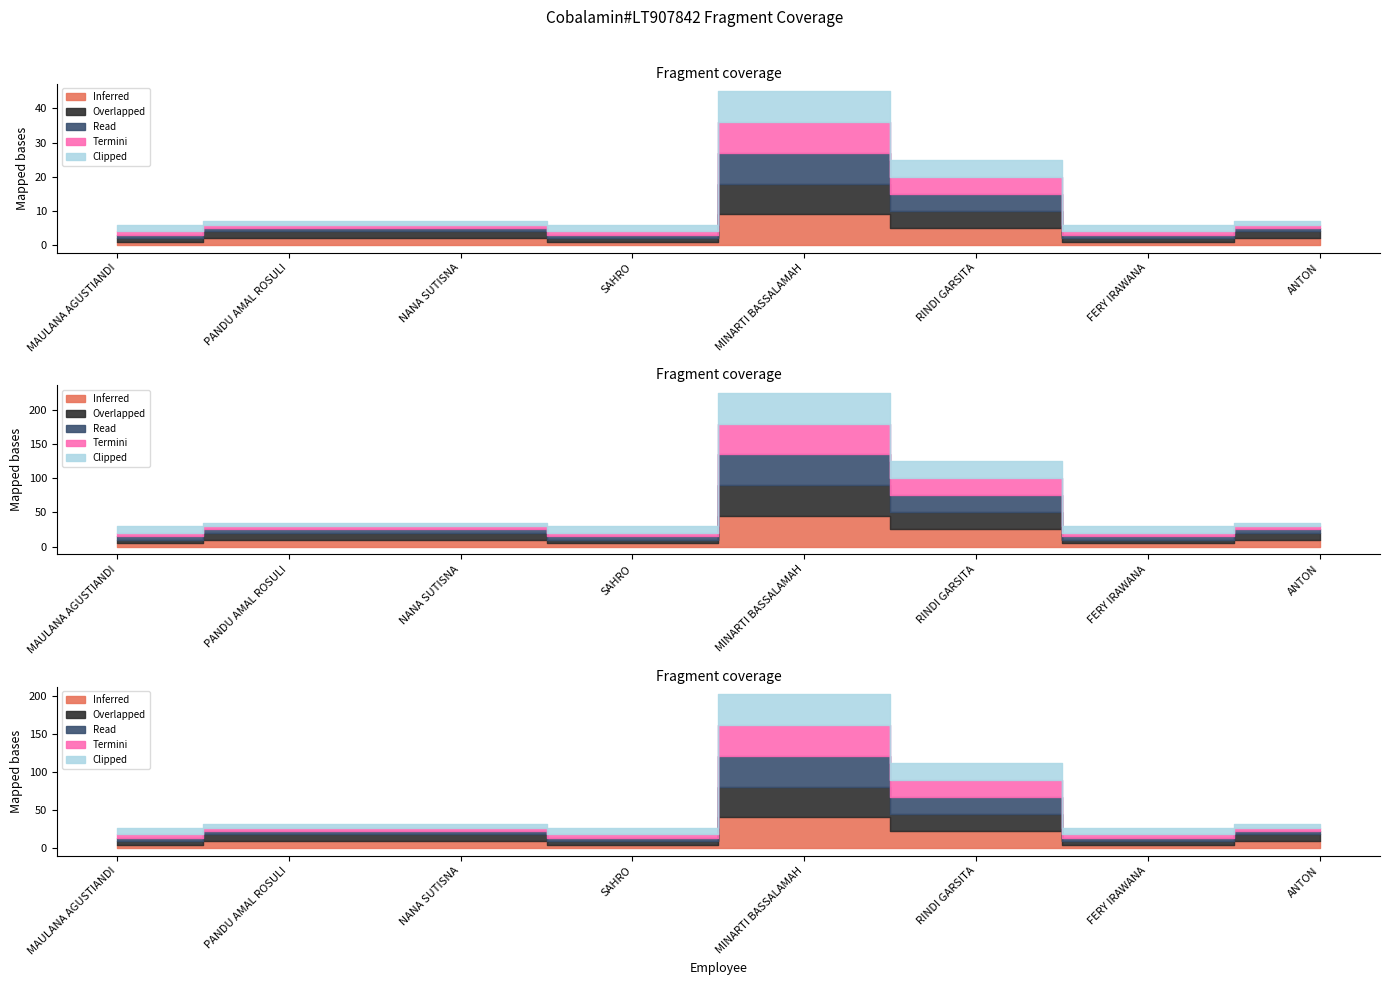

At which category does Read reach its first local peak?

MINARTI BASSALAMAH